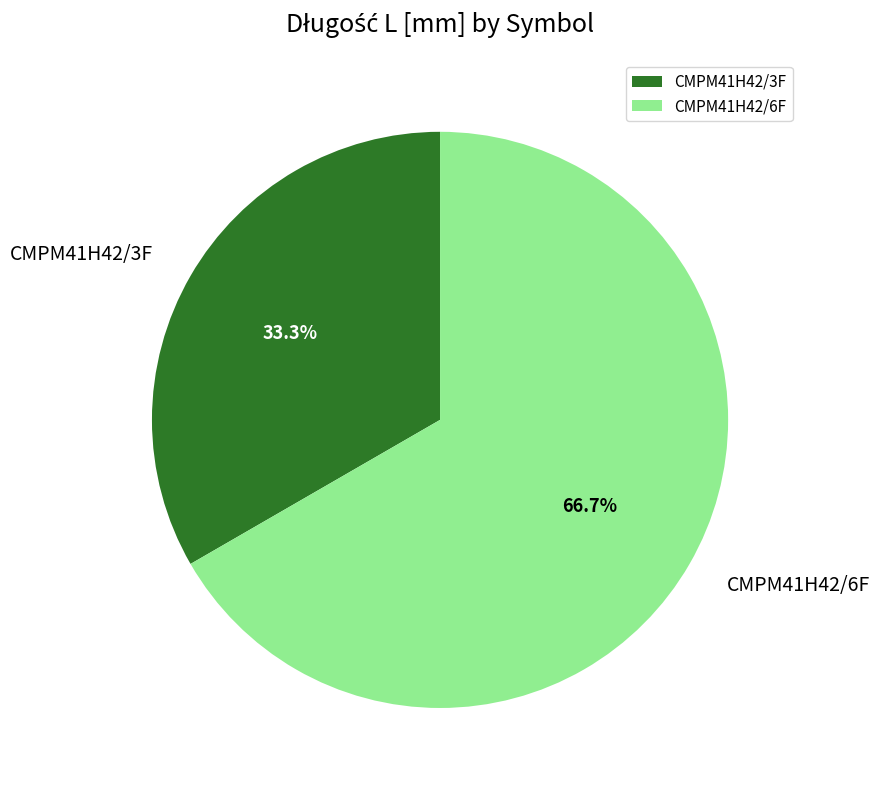

What percentage do CMPM41H42/6F and CMPM41H42/3F together represent?

100.0%